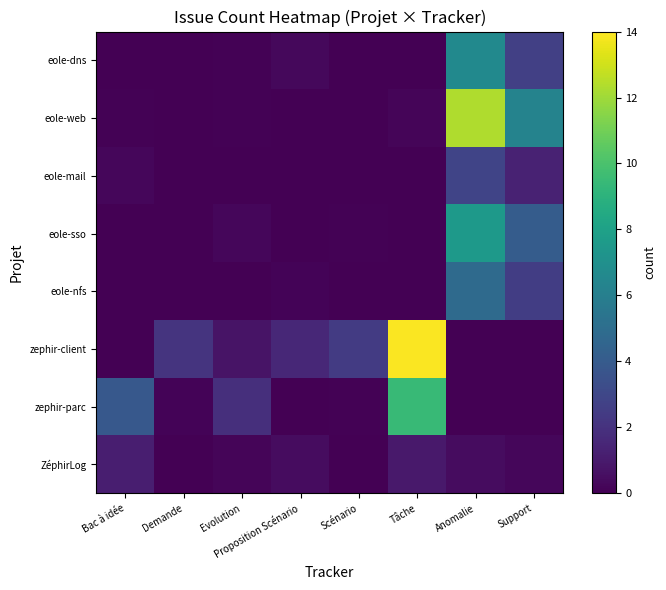

Reading left to right, what are all the values shown in this chart?

ZéphirLog: Bac à idée=1.1	Demande=0.0	Evolution=0.2	Proposition Scénario=0.5	Scénario=0.0	Tâche=0.9	Anomalie=0.5	Support=0.2
zephir-parc: Bac à idée=3.9	Demande=0.2	Evolution=1.9	Proposition Scénario=0.0	Scénario=0.1	Tâche=9.4	Anomalie=0.0	Support=0.0
zephir-client: Bac à idée=0.0	Demande=2.1	Evolution=0.7	Proposition Scénario=1.6	Scénario=2.4	Tâche=13.9	Anomalie=0.0	Support=0.0
eole-nfs: Bac à idée=0.0	Demande=0.0	Evolution=0.0	Proposition Scénario=0.1	Scénario=0.0	Tâche=0.0	Anomalie=4.8	Support=2.6
eole-sso: Bac à idée=0.0	Demande=0.0	Evolution=0.2	Proposition Scénario=0.0	Scénario=0.1	Tâche=0.0	Anomalie=7.6	Support=4.1
eole-mail: Bac à idée=0.2	Demande=0.1	Evolution=0.0	Proposition Scénario=0.0	Scénario=0.0	Tâche=0.0	Anomalie=2.9	Support=1.3
eole-web: Bac à idée=0.1	Demande=0.0	Evolution=0.1	Proposition Scénario=0.0	Scénario=0.0	Tâche=0.2	Anomalie=12.3	Support=6.3
eole-dns: Bac à idée=0.0	Demande=0.0	Evolution=0.1	Proposition Scénario=0.3	Scénario=0.0	Tâche=0.0	Anomalie=6.7	Support=2.6